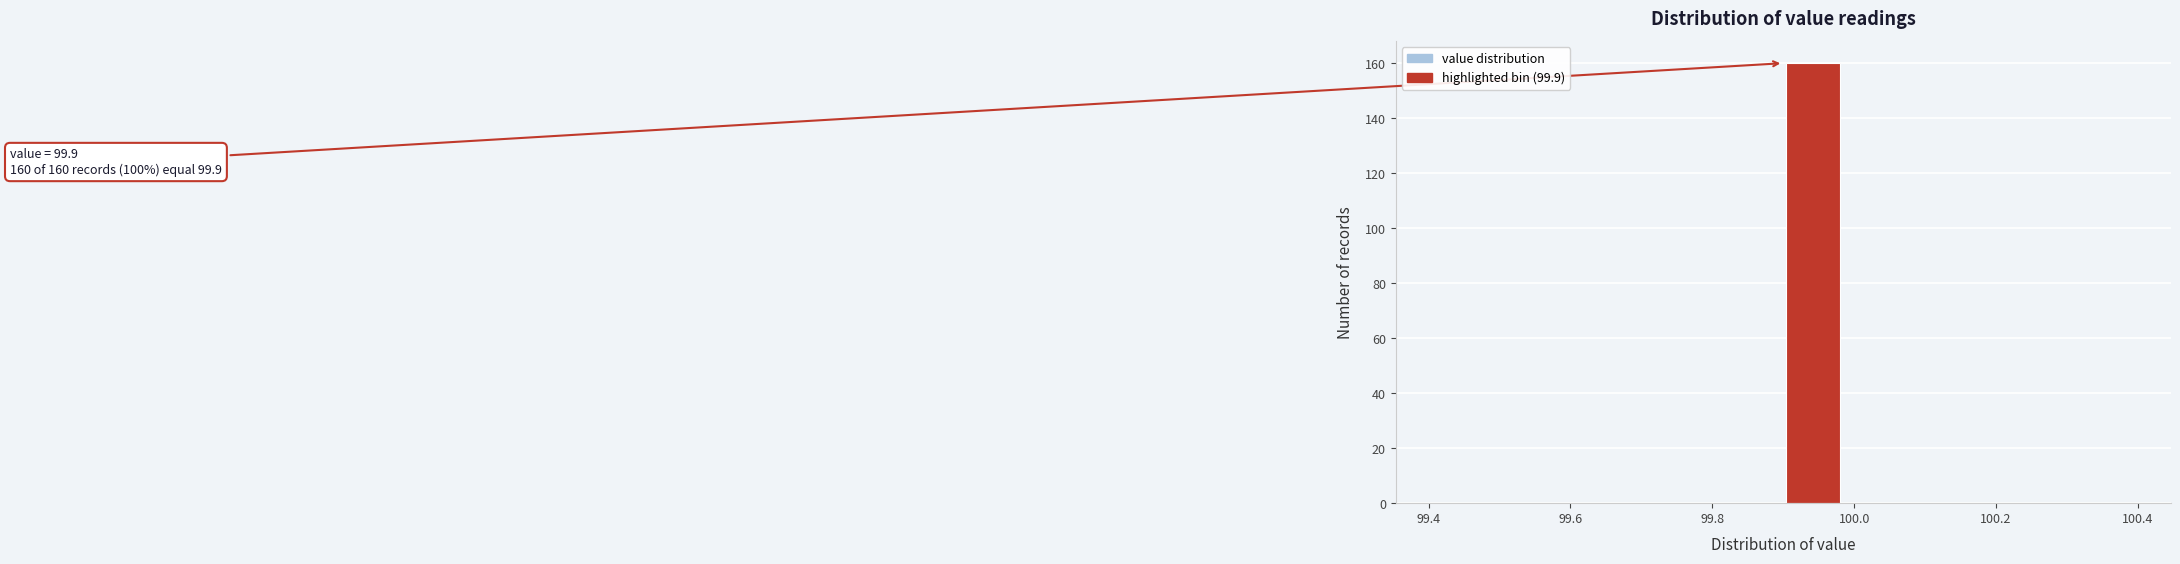

Which range on the x-axis has the tallest bar?

99.90 to 99.98